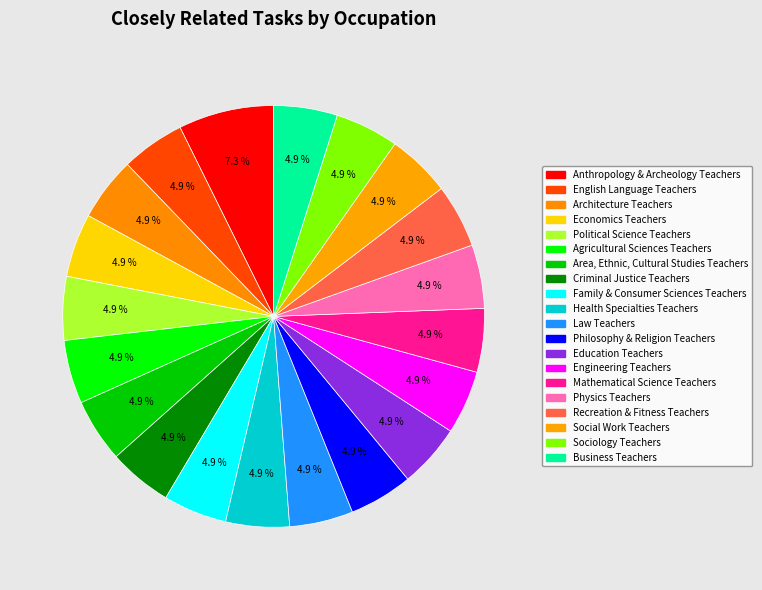

To the nearest percent, what is the average slice percentage?

5%